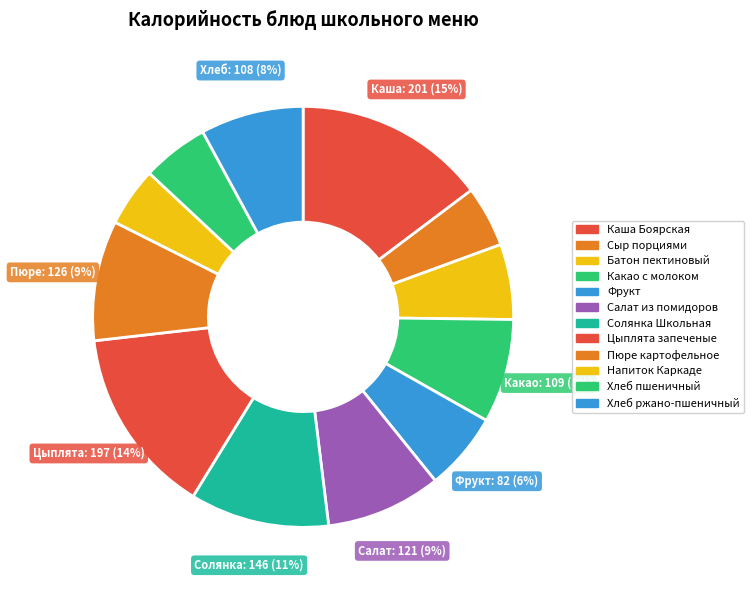

To the nearest percent, what is the average slice percentage?

8%